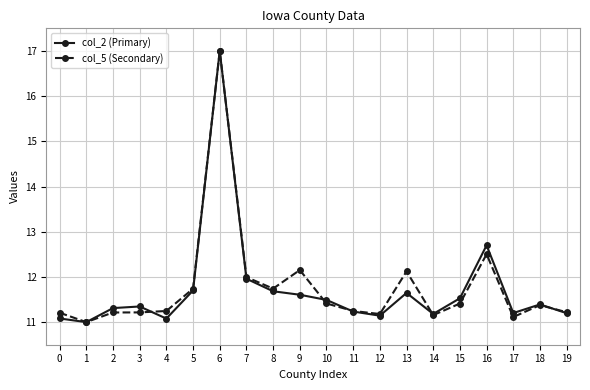

What is the value of the col_5 (Secondary) point at the 19th from the left?

11.4